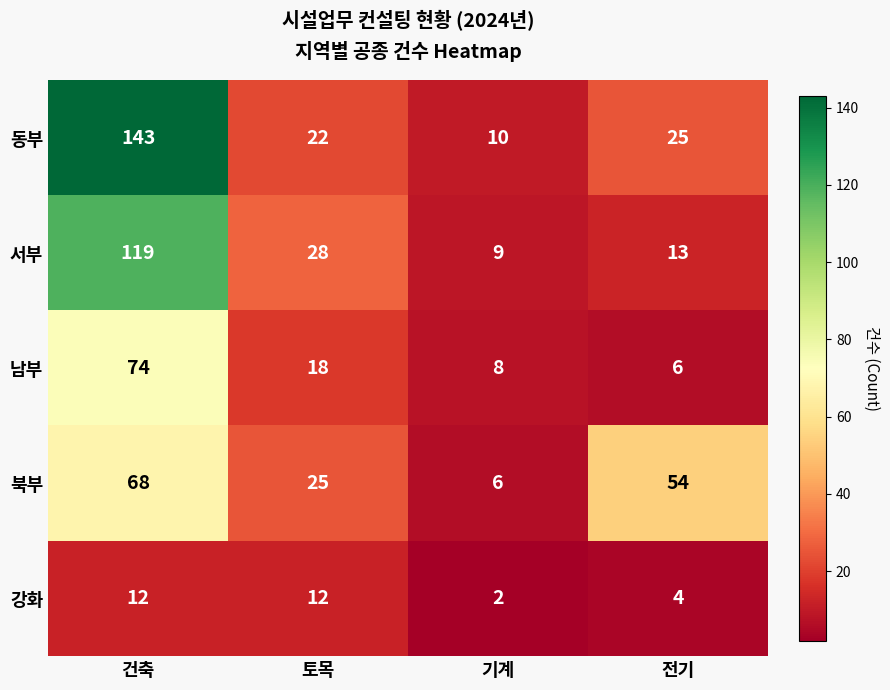

The 강화 series shows 6 at 토목. True or false?

False